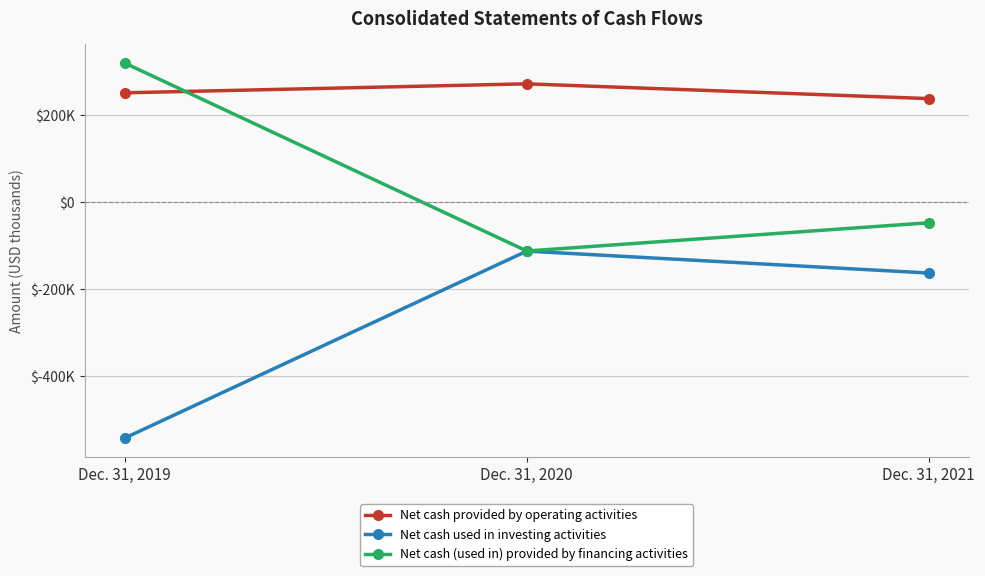

Does the chart display data point markers on the line(s)?

Yes